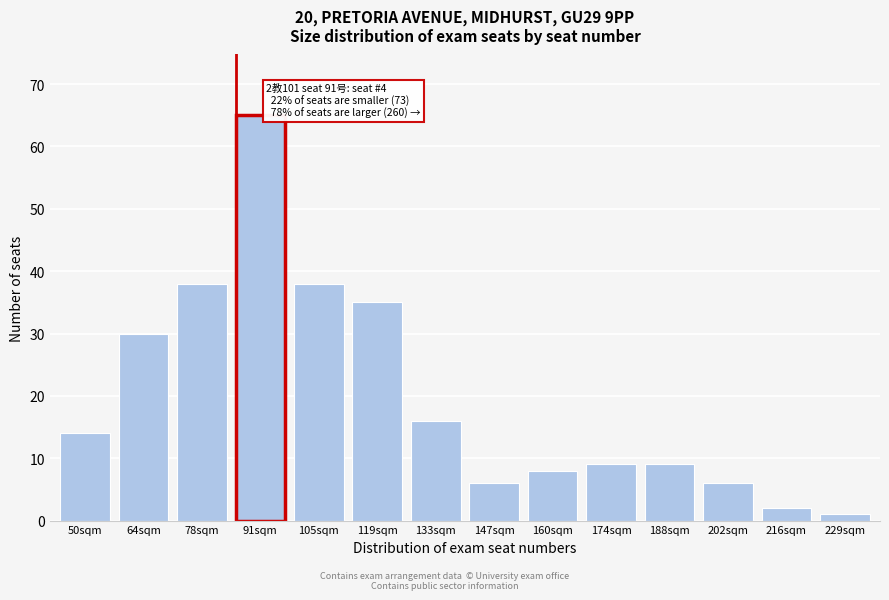

Reading left to right, transcribe all the data shown in this chart.

14	30	38	65	38	35	16	6	8	9	9	6	2	1